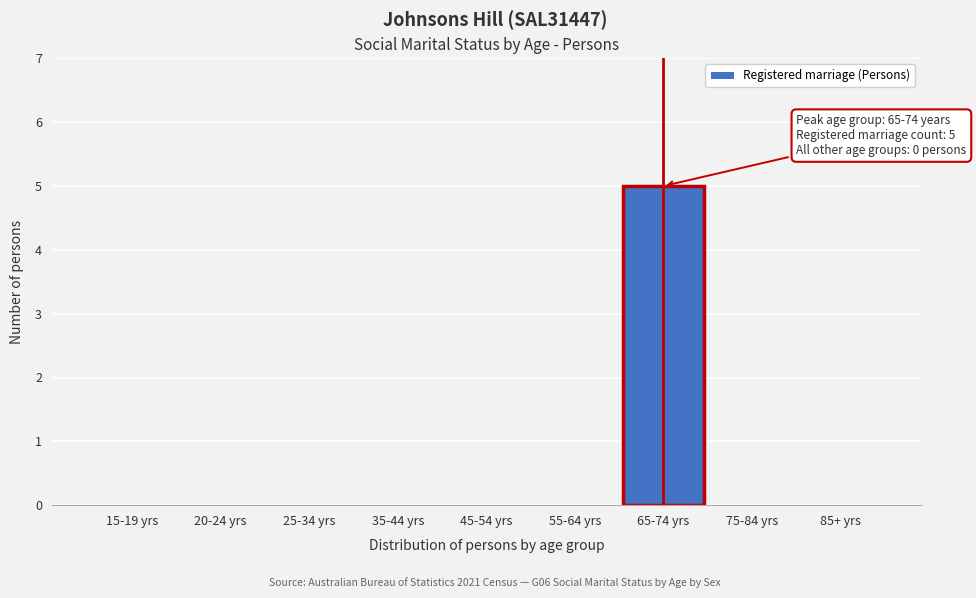

Reading left to right, extract all data points from this chart.

15-19 yrs=0	20-24 yrs=0	25-34 yrs=0	35-44 yrs=0	45-54 yrs=0	55-64 yrs=0	65-74 yrs=5	75-84 yrs=0	85+ yrs=0